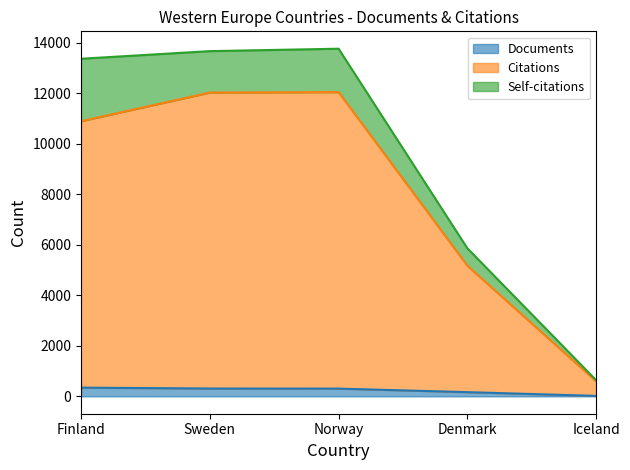

Is it true that Documents equals 515 at Norway?

False